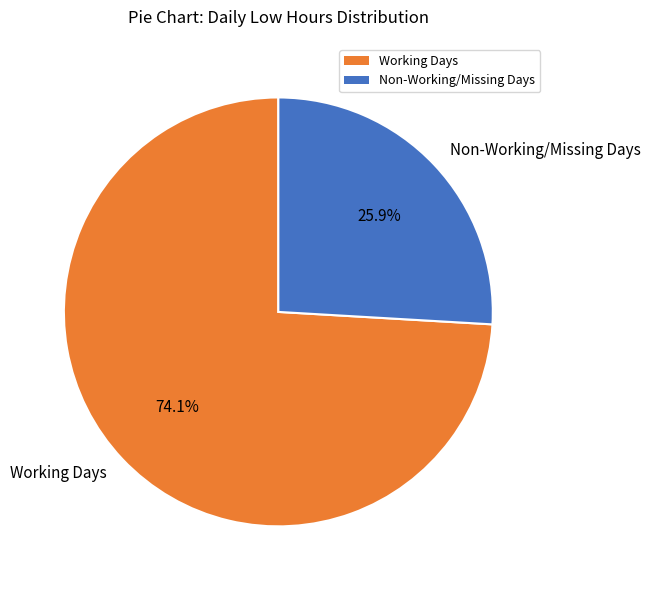

Between Non-Working/Missing Days and Working Days, which is larger?

Working Days